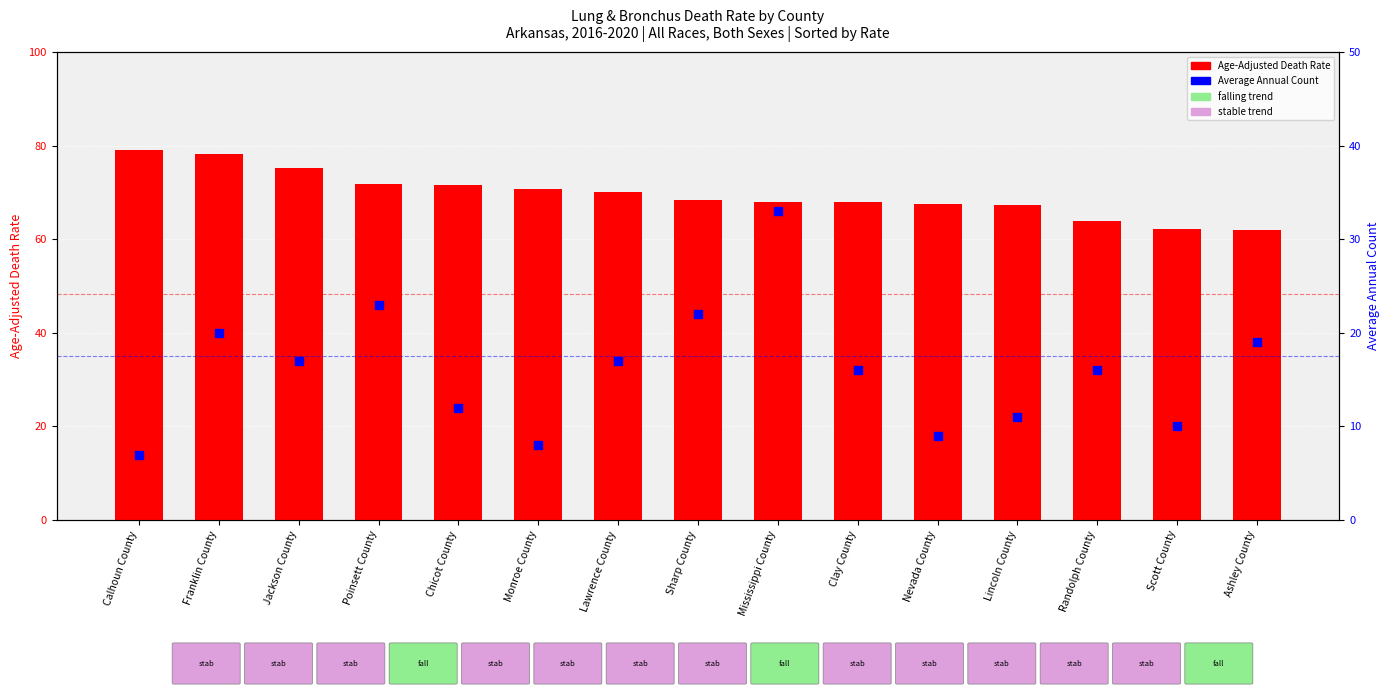

Which series has the largest total across all categories?

Age-Adjusted Death Rate